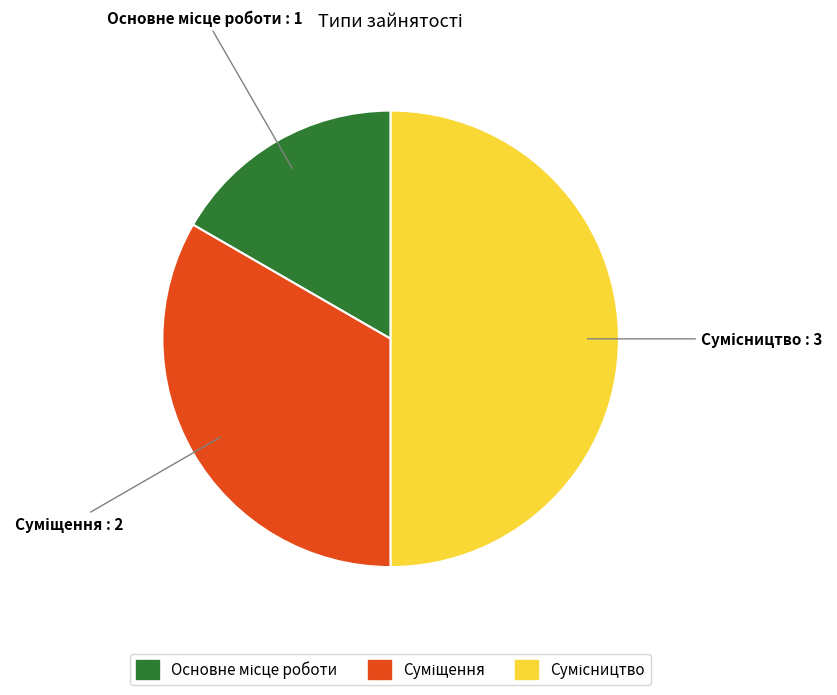

What percentage is the Основне місце роботи slice, to the nearest percent?

17%